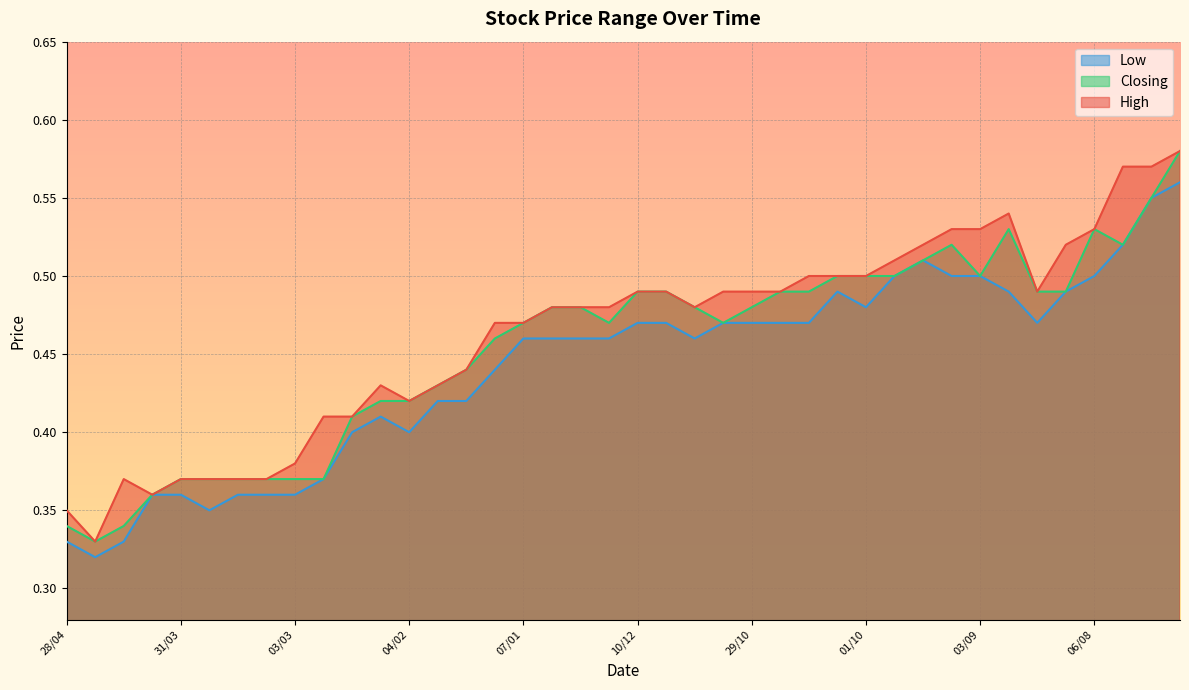

Reading left to right, what are all the values shown in this chart?

High: 0.3	0.3	0.4	0.4	0.4	0.4	0.4	0.4	0.4	0.4	0.4	0.4	0.4	0.4	0.4	0.5	0.5	0.5	0.5	0.5	0.5	0.5	0.5	0.5	0.5	0.5	0.5	0.5	0.5	0.5	0.5	0.5	0.5	0.5	0.5	0.5	0.5	0.6	0.6	0.6
Closing: 0.3	0.3	0.3	0.4	0.4	0.4	0.4	0.4	0.4	0.4	0.4	0.4	0.4	0.4	0.4	0.5	0.5	0.5	0.5	0.5	0.5	0.5	0.5	0.5	0.5	0.5	0.5	0.5	0.5	0.5	0.5	0.5	0.5	0.5	0.5	0.5	0.5	0.5	0.6	0.6
Low: 0.3	0.3	0.3	0.4	0.4	0.3	0.4	0.4	0.4	0.4	0.4	0.4	0.4	0.4	0.4	0.4	0.5	0.5	0.5	0.5	0.5	0.5	0.5	0.5	0.5	0.5	0.5	0.5	0.5	0.5	0.5	0.5	0.5	0.5	0.5	0.5	0.5	0.5	0.6	0.6